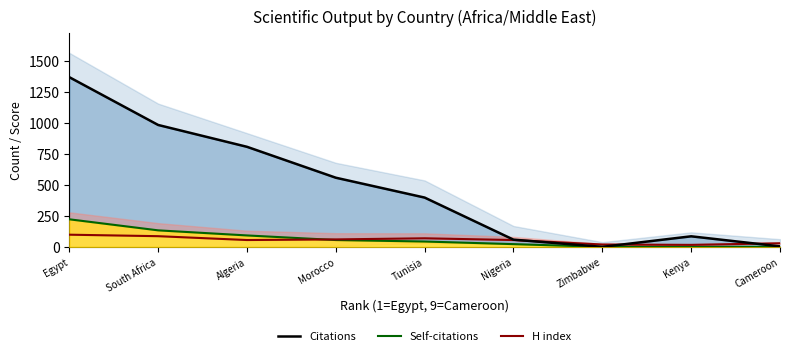

What is the label of the 6th point from the left?

Nigeria